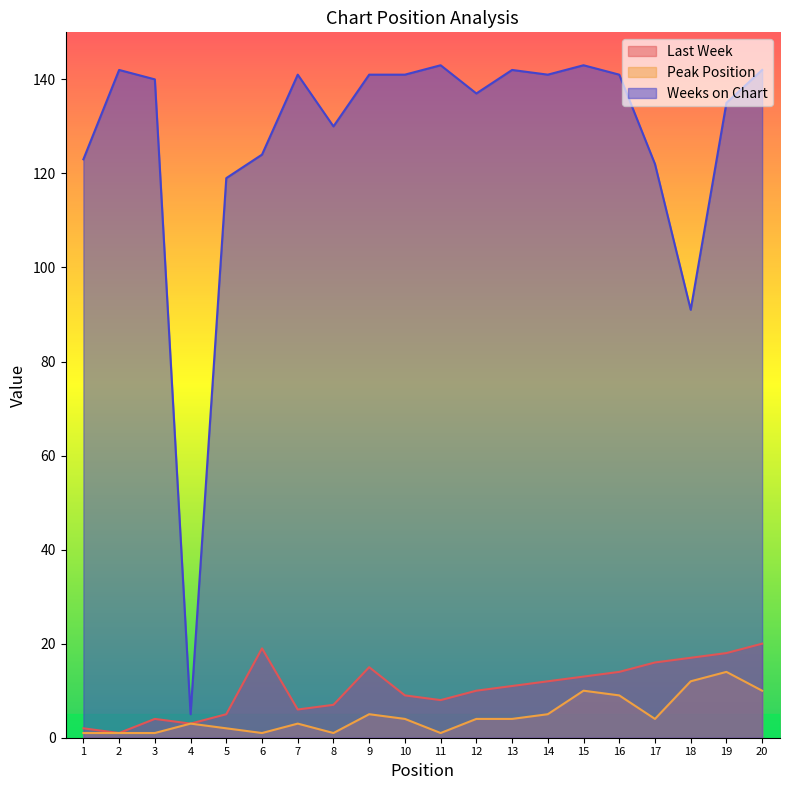

At 19, list the series in order from largest to smallest.

Weeks on Chart, Last Week, Peak Position